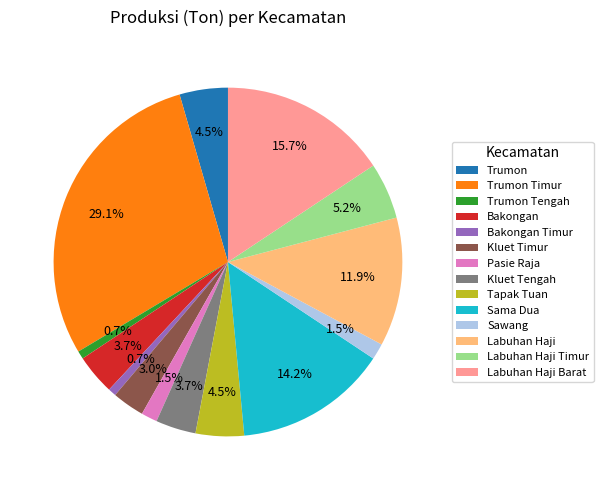

What portion of the pie excludes Bakongan?

96.3%